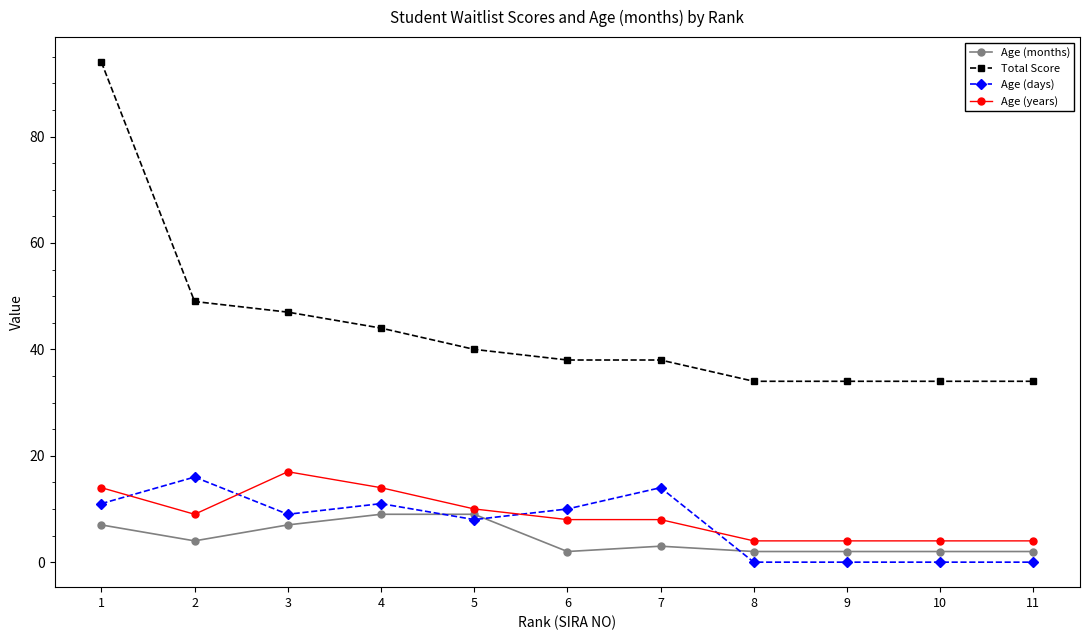

Which category has the highest value across all series?

1